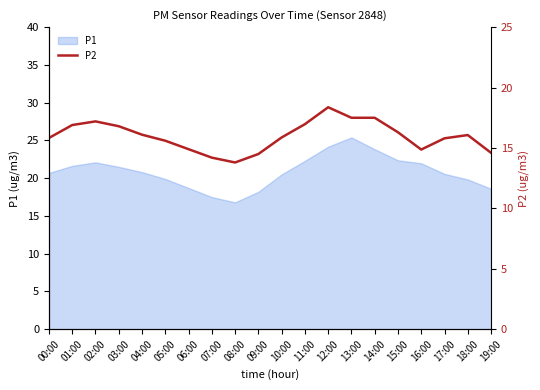

Where is the first local minimum?

08:00